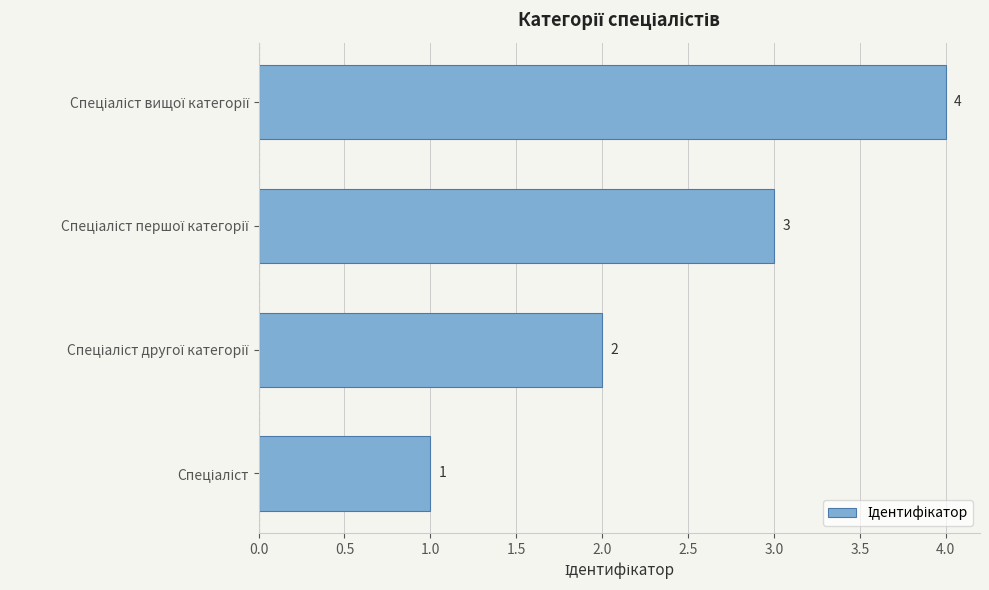

What is the sum of all values?

10